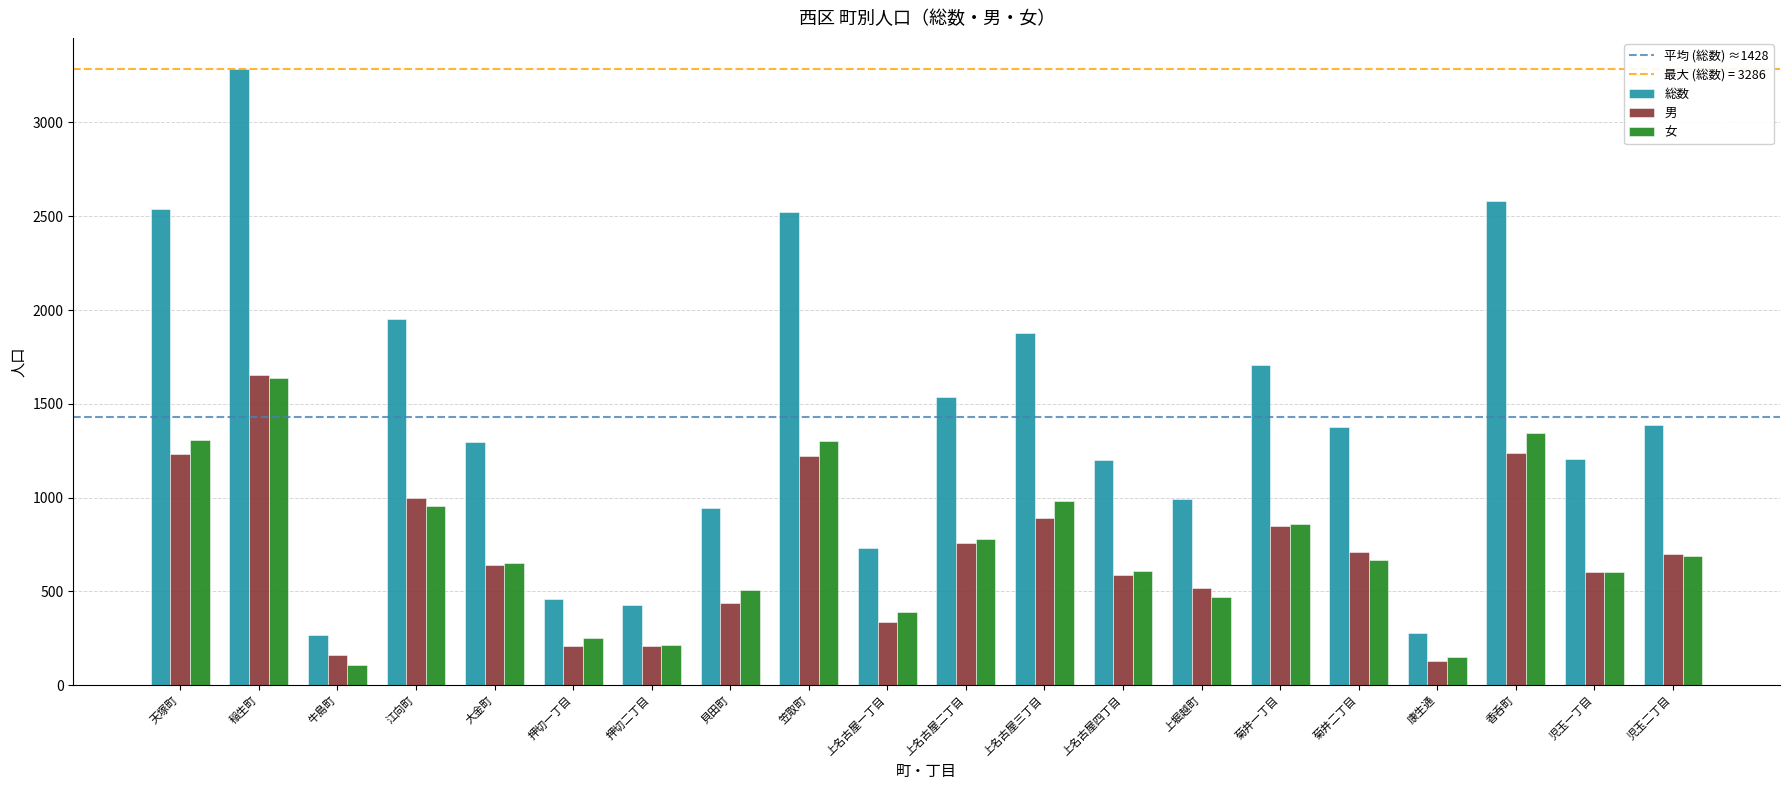

How many data points in 女 are less than 668?

10